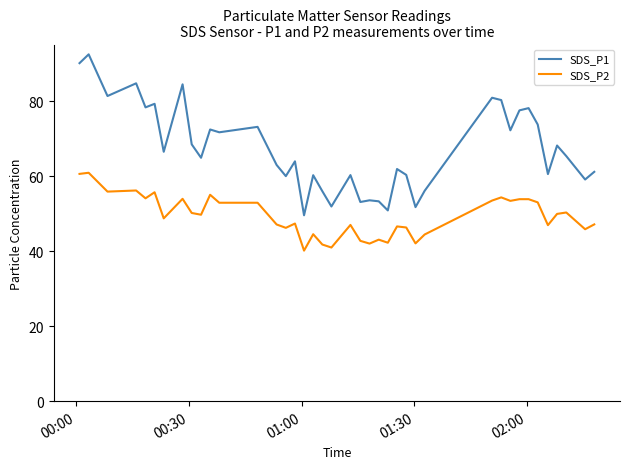

List the series in order of their peak value, lowest first.

SDS_P2, SDS_P1